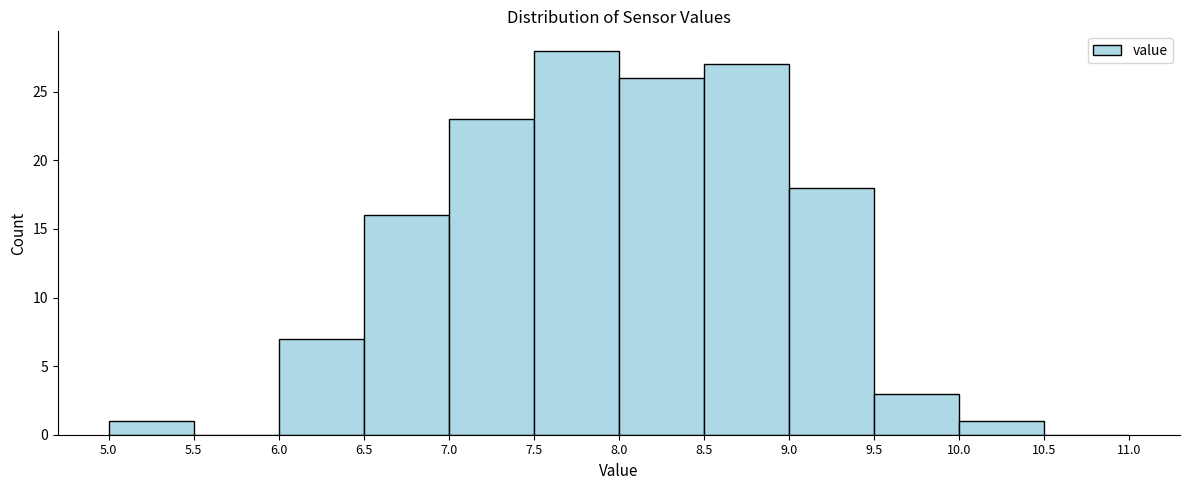

Over which range of the x-axis is the bar tallest?

7.5 to 8.0